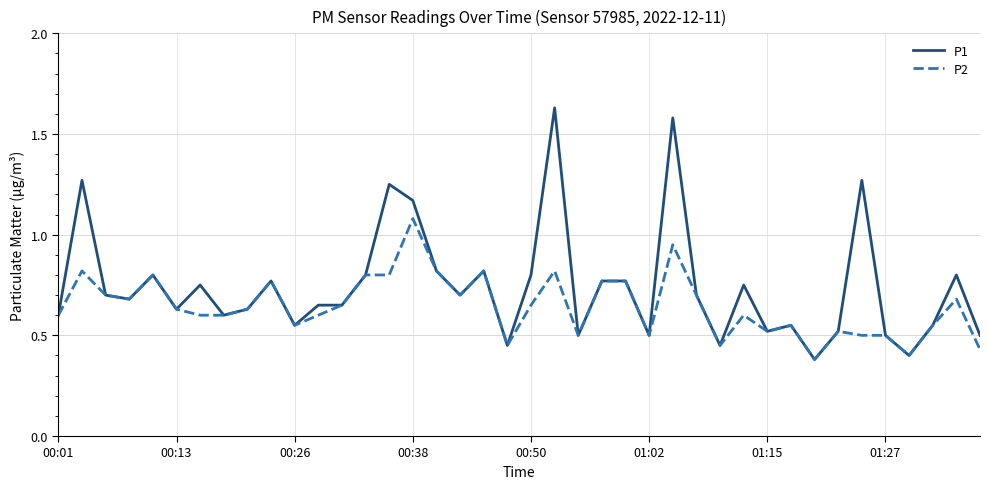

Which series has the widest spread of values?

P1